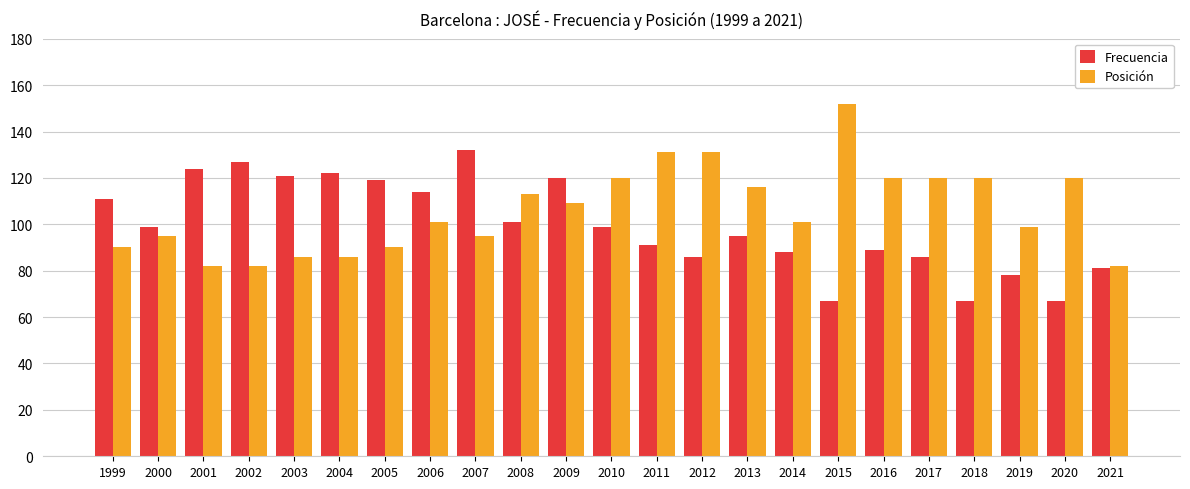

How many groups of bars are there?

23